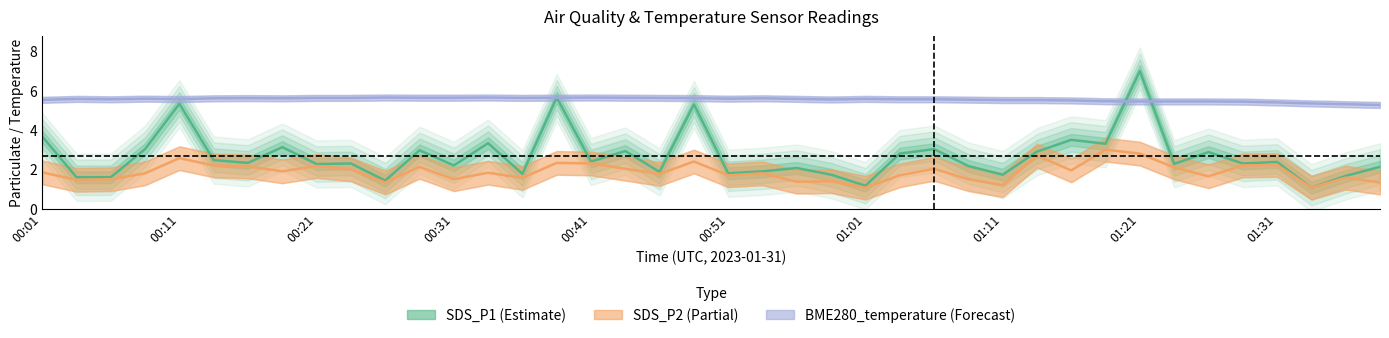

How many categories are shown in the chart?

40